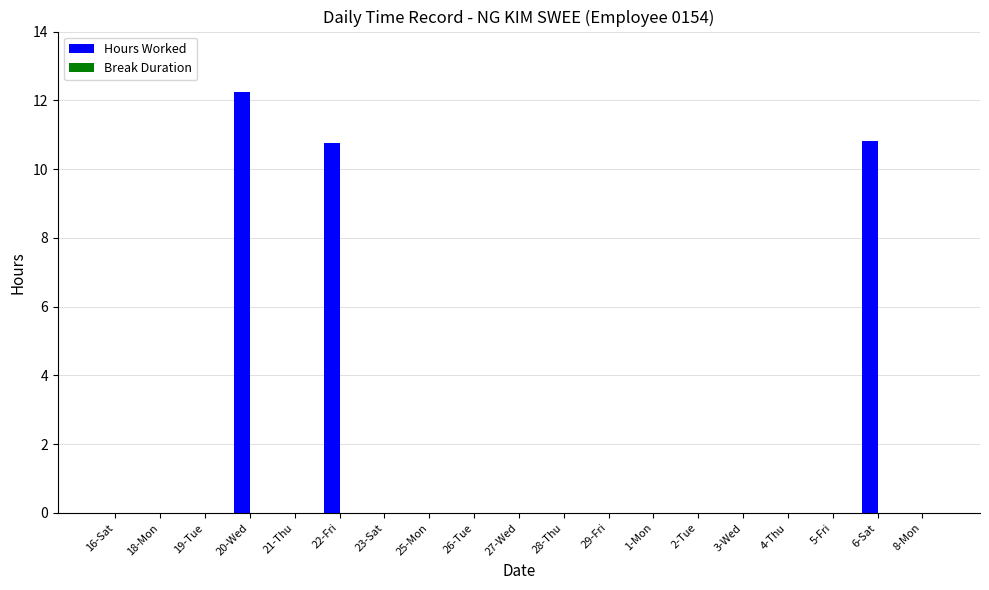

Are the bars horizontal?

No